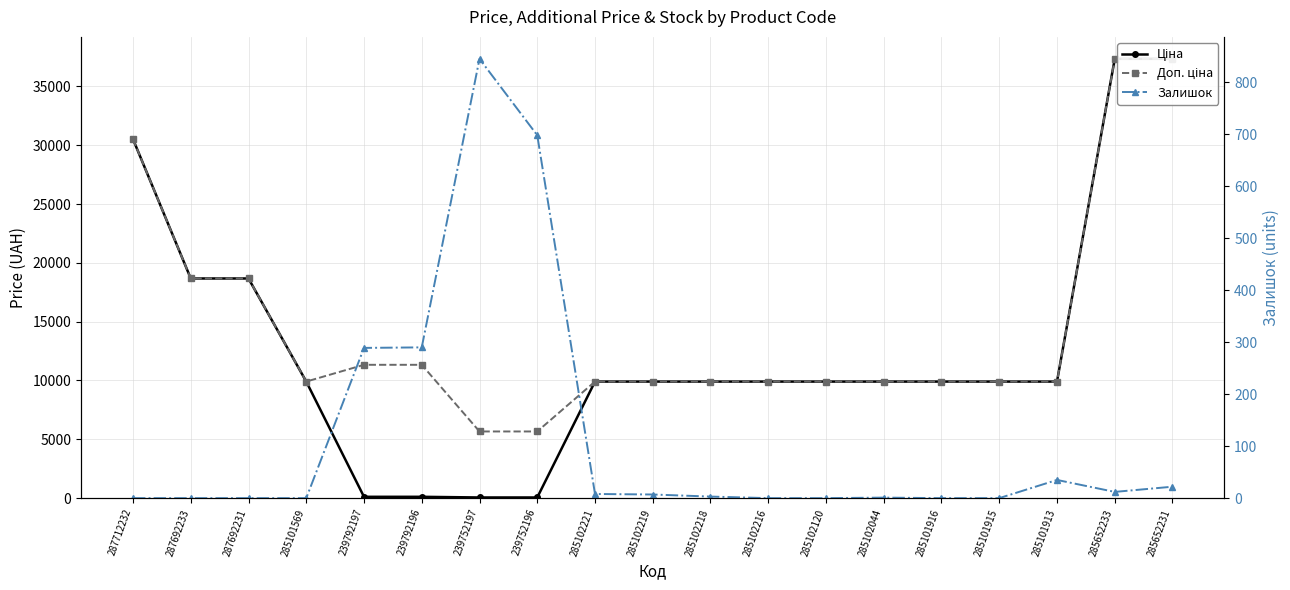

What is the value of the Доп. ціна point at the 16th from the left?

9908.5